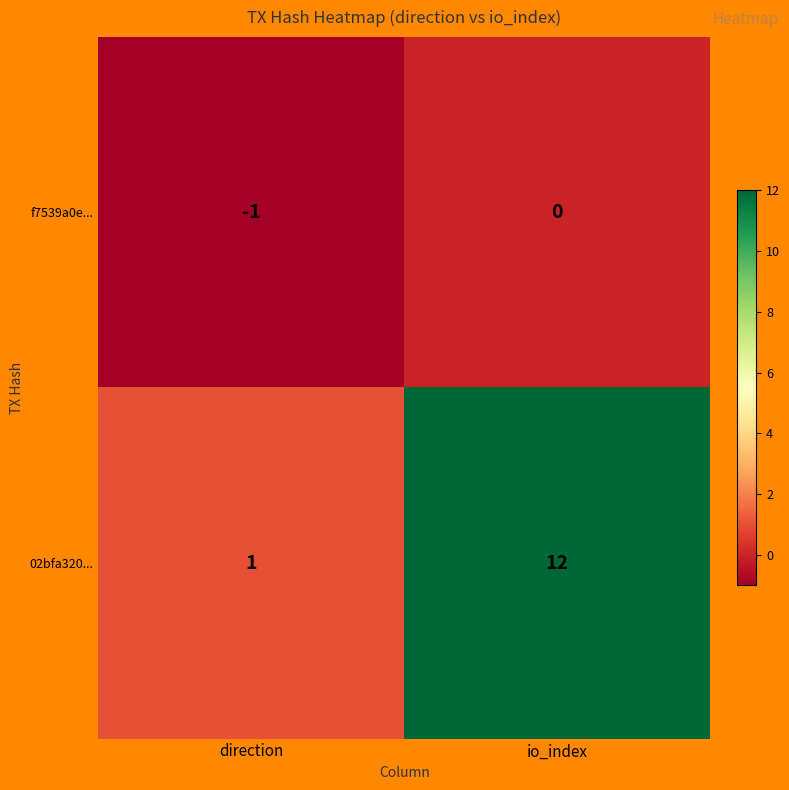

At which category is the sum across all series the highest?

io_index